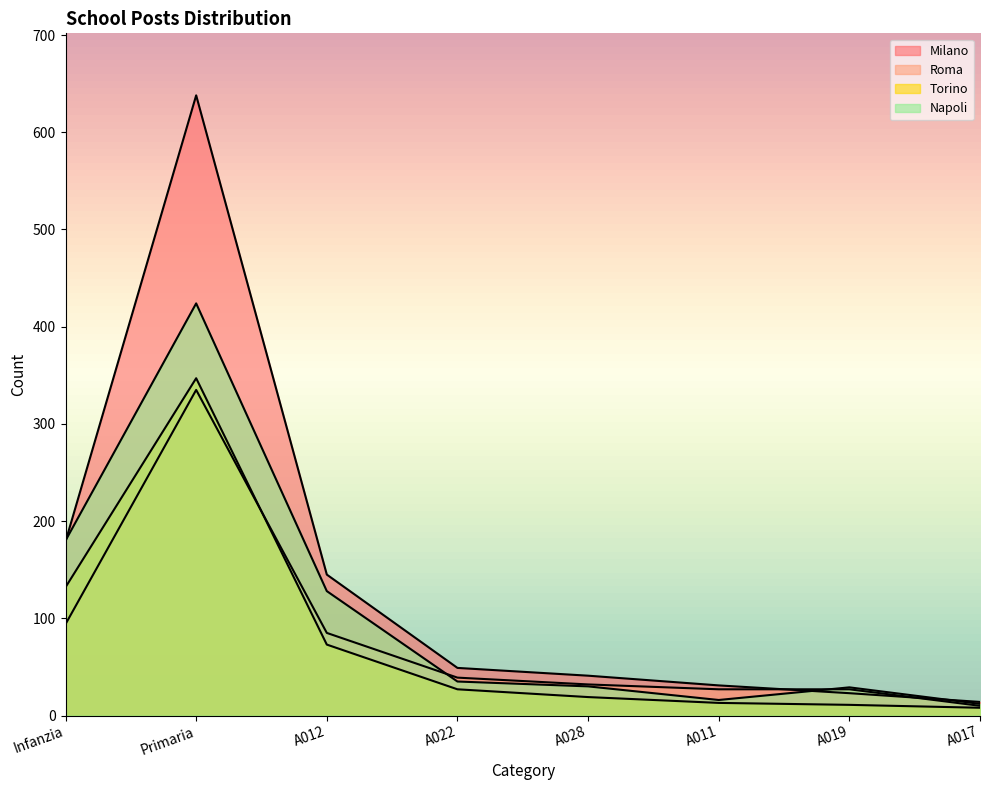

Does the chart display data point markers on the line(s)?

No